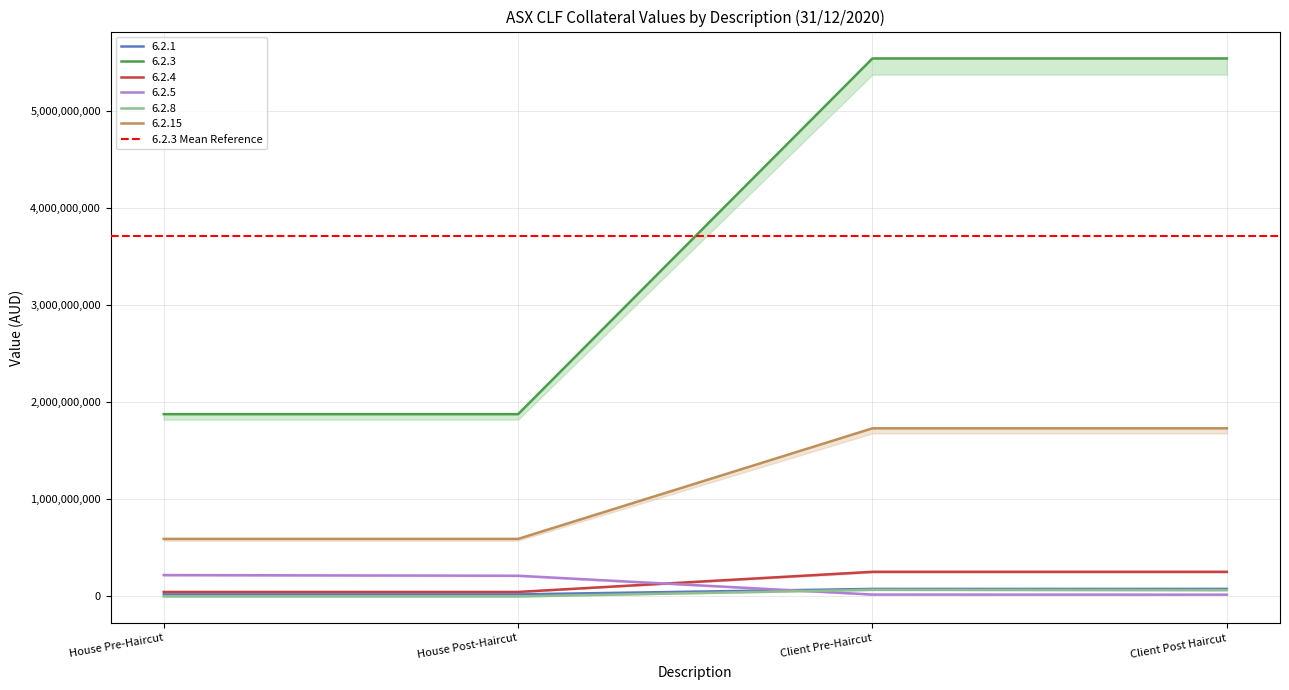

Is it true that 6.2.3 equals 5545553166 at Client Post Haircut?

True